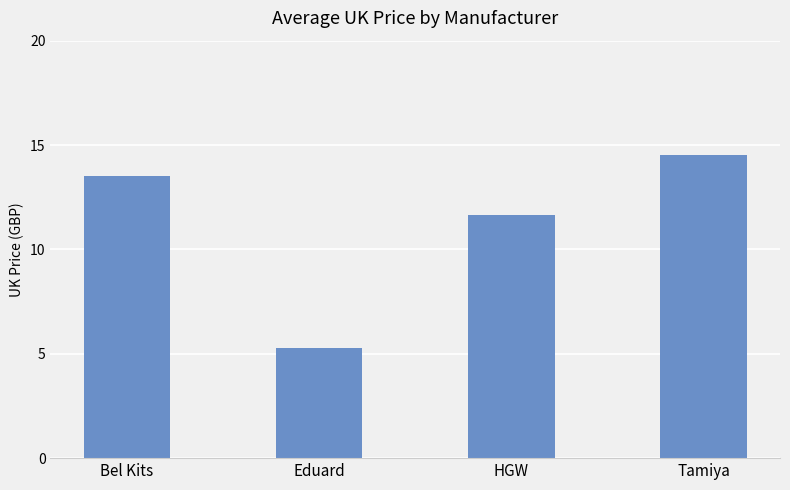

Which label corresponds to the smallest value in the chart?

Eduard